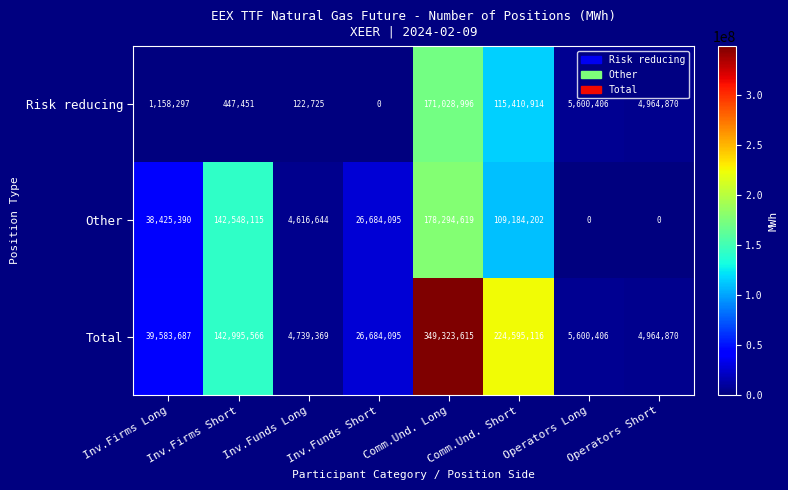

Rank the categories by Total value from lowest to highest.

Inv.Funds Long, Operators Short, Operators Long, Inv.Funds Short, Inv.Firms Long, Inv.Firms Short, Comm.Und. Short, Comm.Und. Long